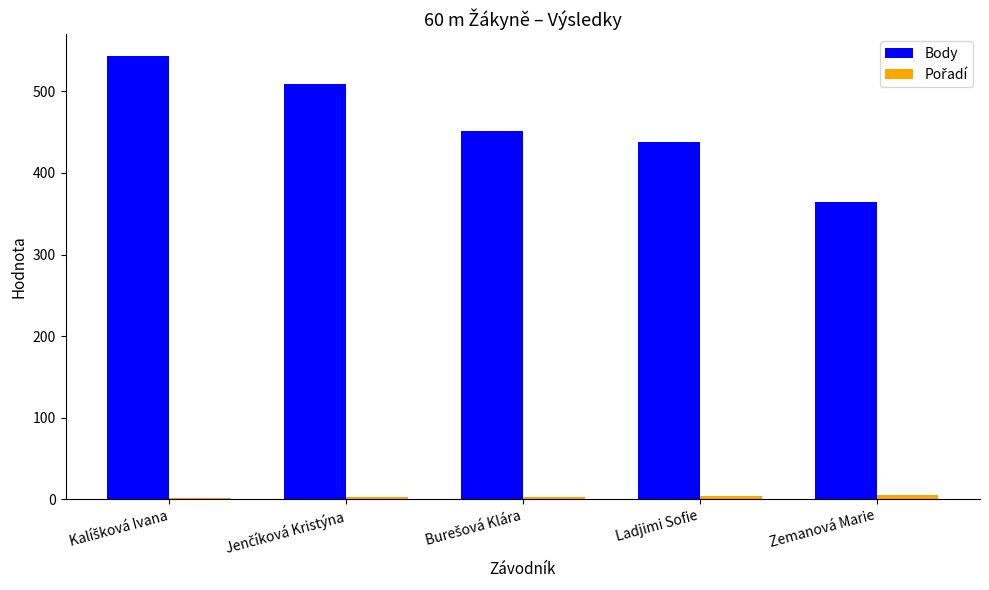

What is the sum of all Body values?

2306